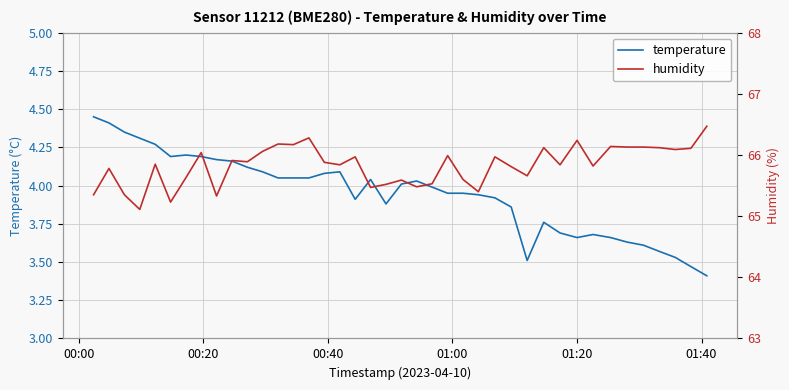

What is the value of the temperature point at the 2nd from the left?

4.4